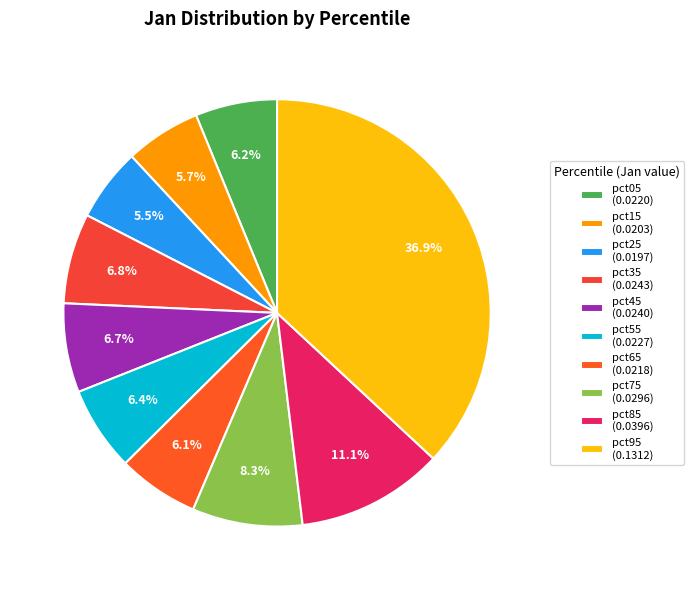

Count the number of slices in the pie.

10